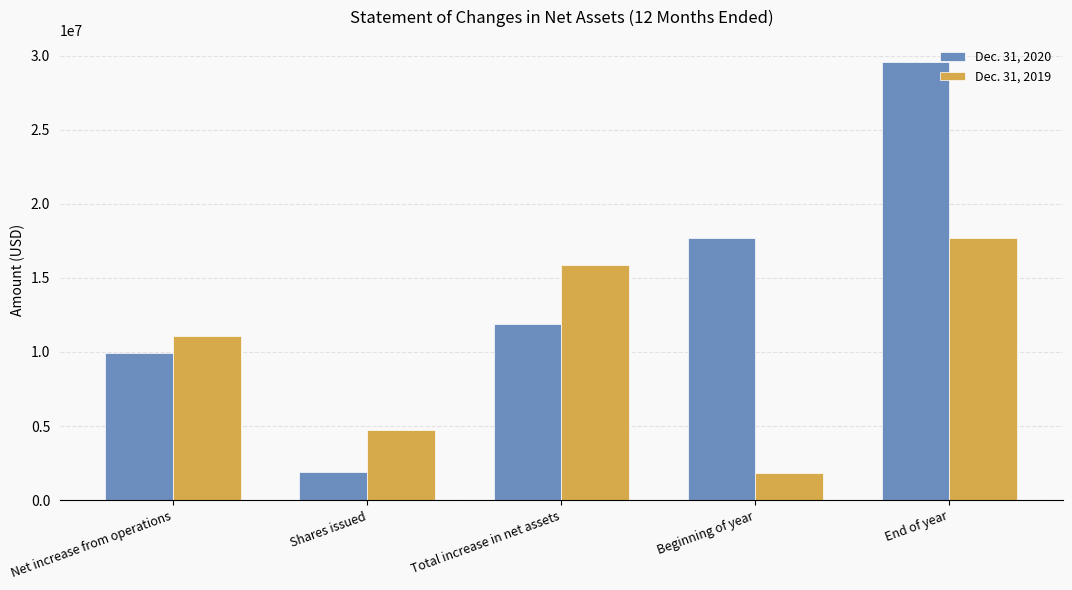

What is the greatest value displayed?

29576053